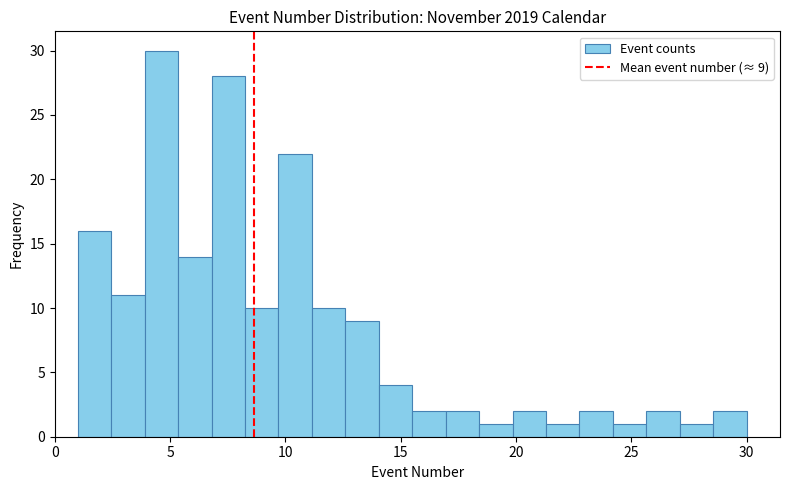

Read against the x-axis, roughly where is the centre of the tallest bar?

4.5